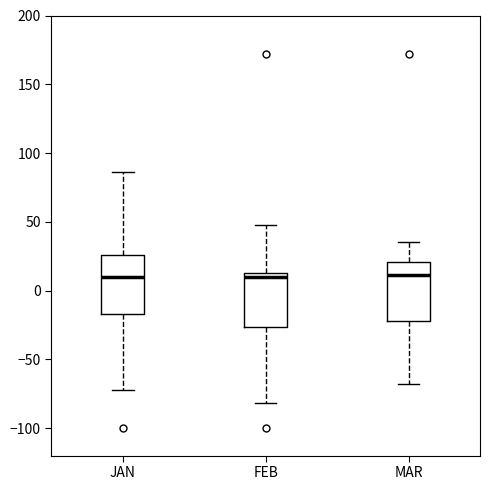

Where does the upper whisker of the box for JAN end on the y-axis? The values are not printed on the chart, so give them approximately, as read against the axis.

85